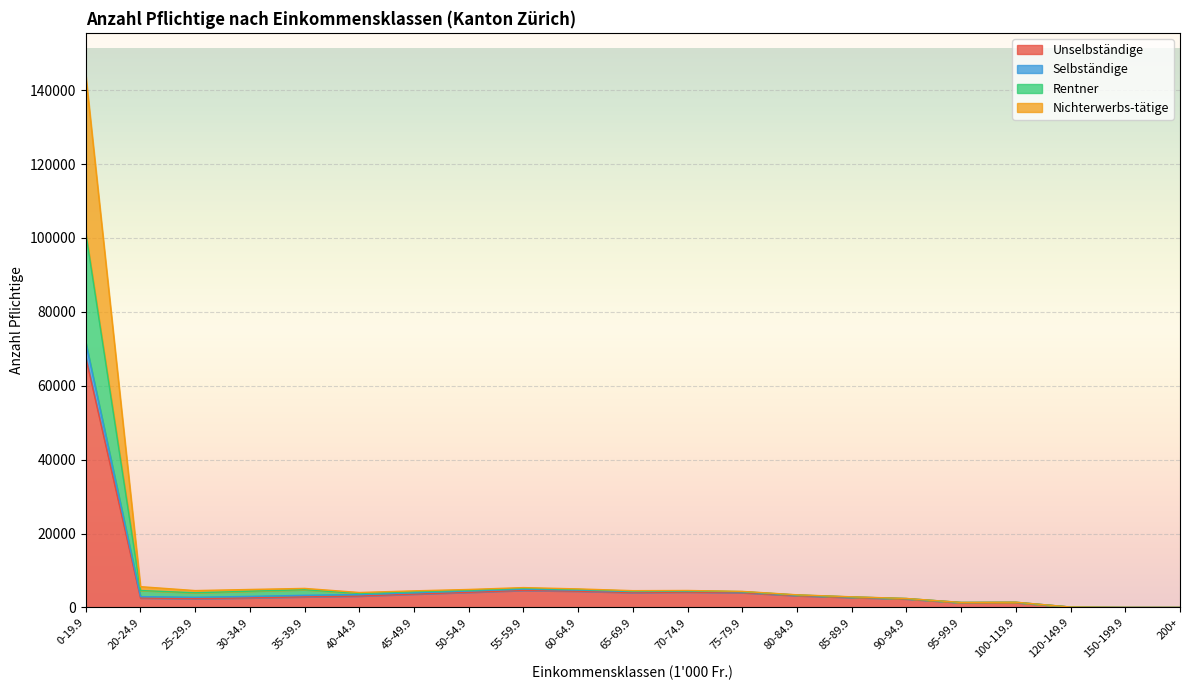

Where is the first local maximum for Rentner?

35-39.9